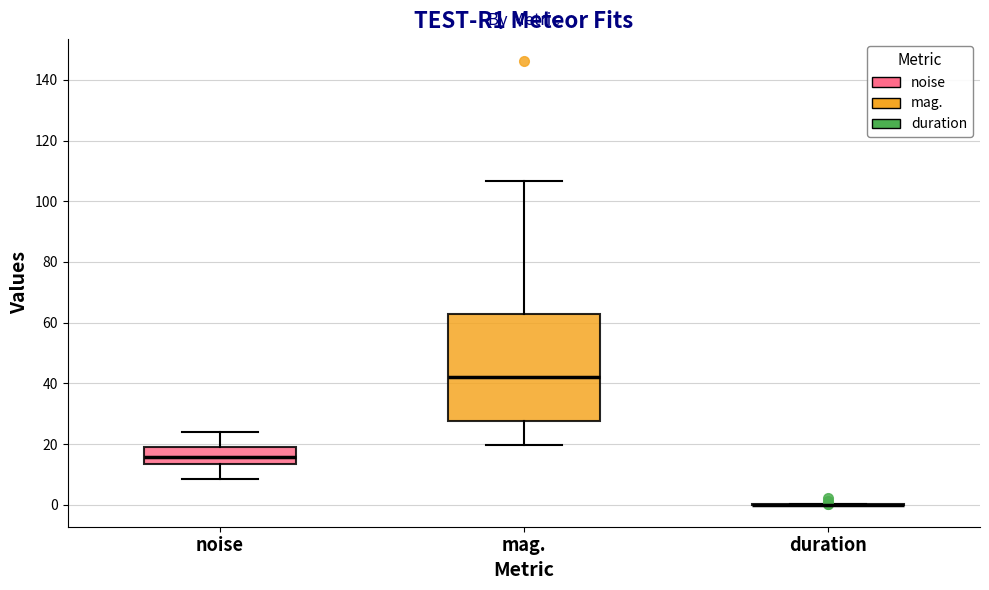

Reading left to right, read every box against the y-axis: the position of its median line, the range the box covers, and the ends of its whiskers. The values are not printed on the chart, so give them approximately, as read against the axis.

noise: median 16, box 14 to 20, whiskers 8 to 24
mag.: median 42, box 28 to 64, whiskers 20 to 106
duration: box collapsed to a line at 0, whiskers 0 to 0